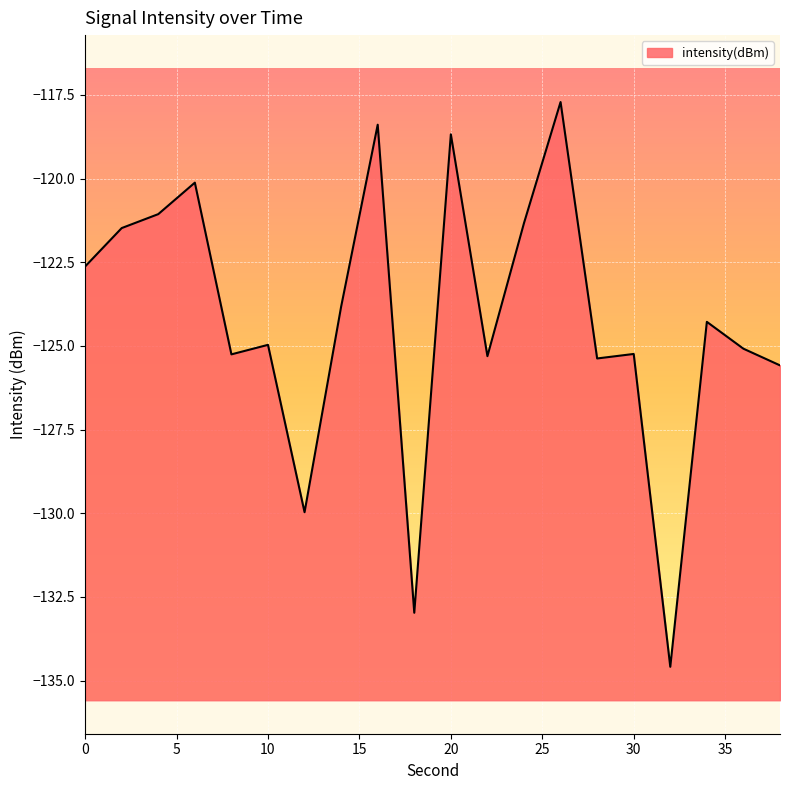

Which has a higher value, 38 or 8?

8